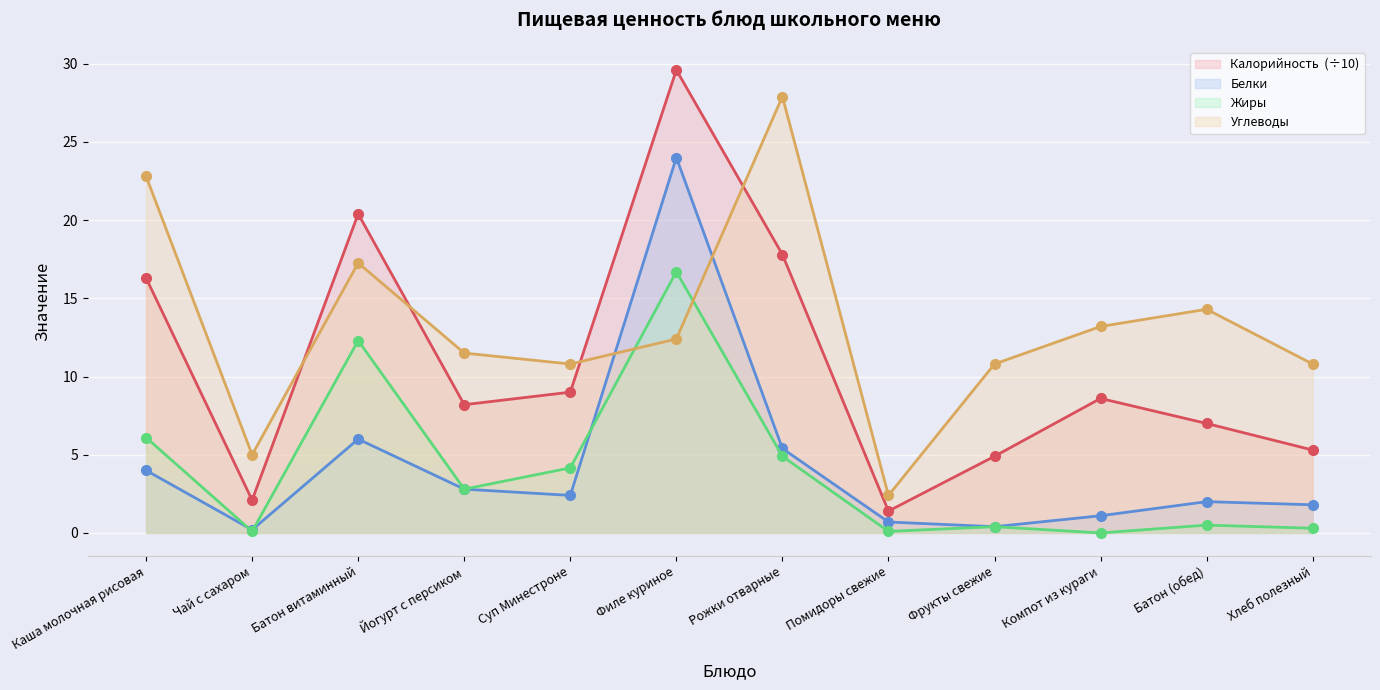

What is the label of the 11th point from the right?

Чай с сахаром